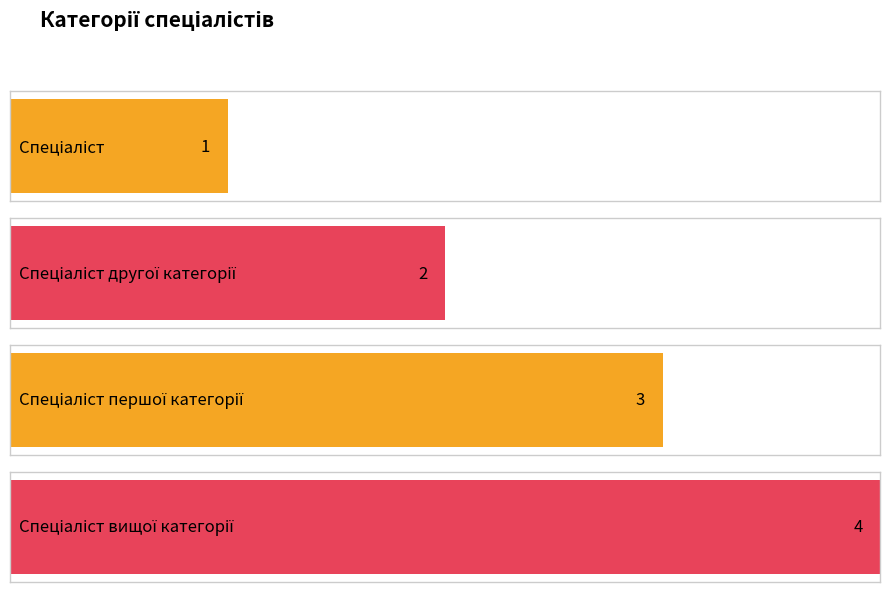

List the labels in order of value, largest first.

Спеціаліст вищої категорії, Спеціаліст першої категорії, Спеціаліст другої категорії, Спеціаліст